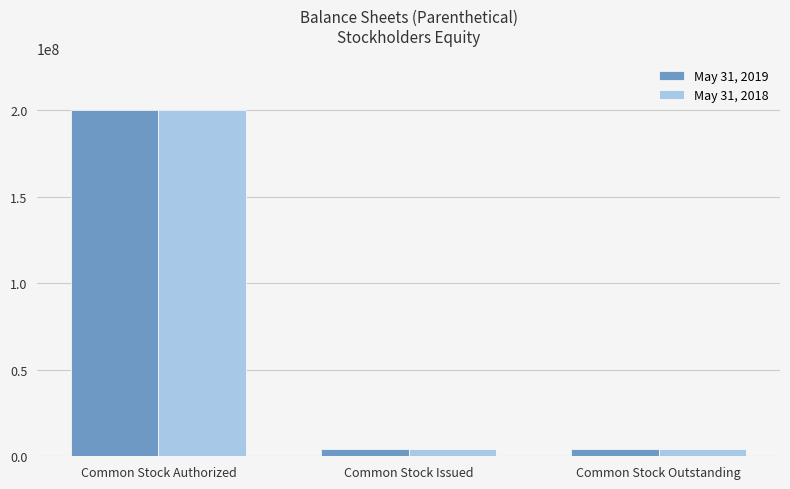

The May 31, 2018 series shows 70216705 at Common Stock Authorized. True or false?

False